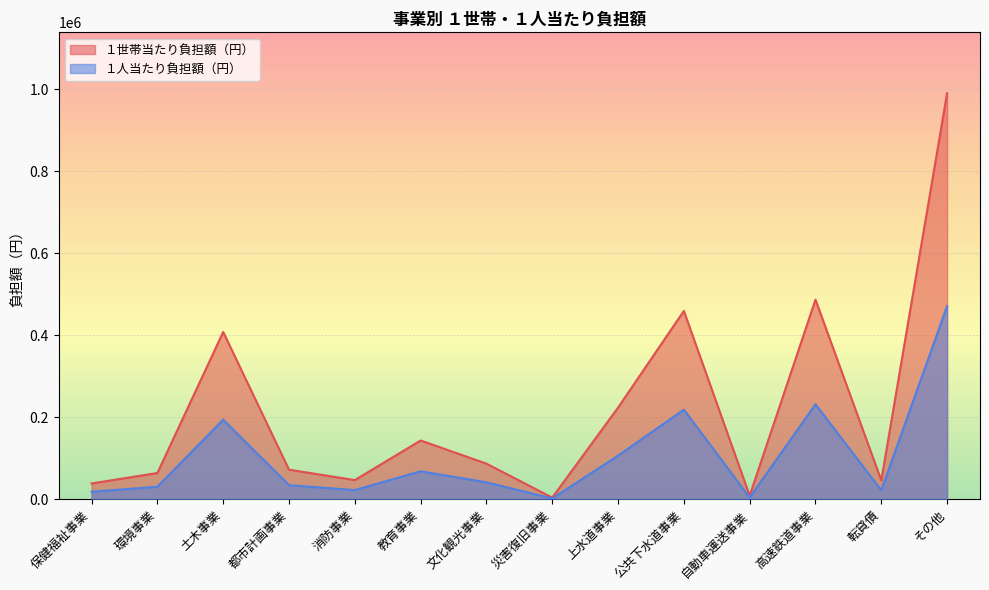

Where is the first local minimum for １世帯当たり負担額（円）?

消防事業